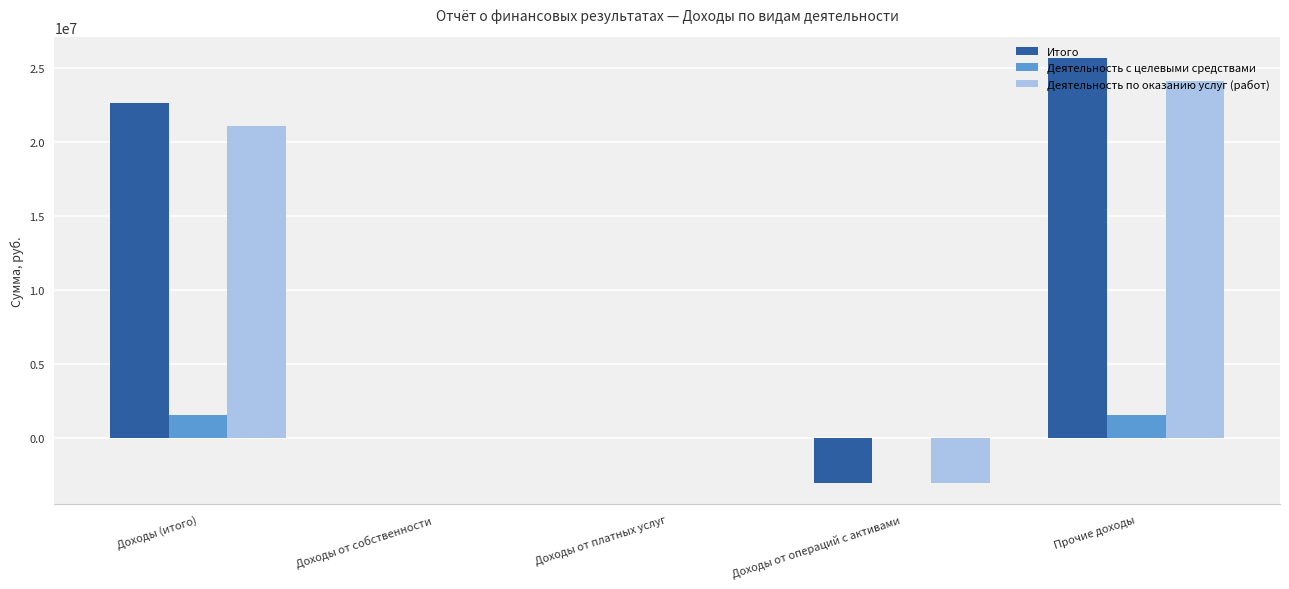

What is the sum of the Деятельность с целевыми средствами values at Доходы от операций с активами and Доходы (итого)?

1559512.0